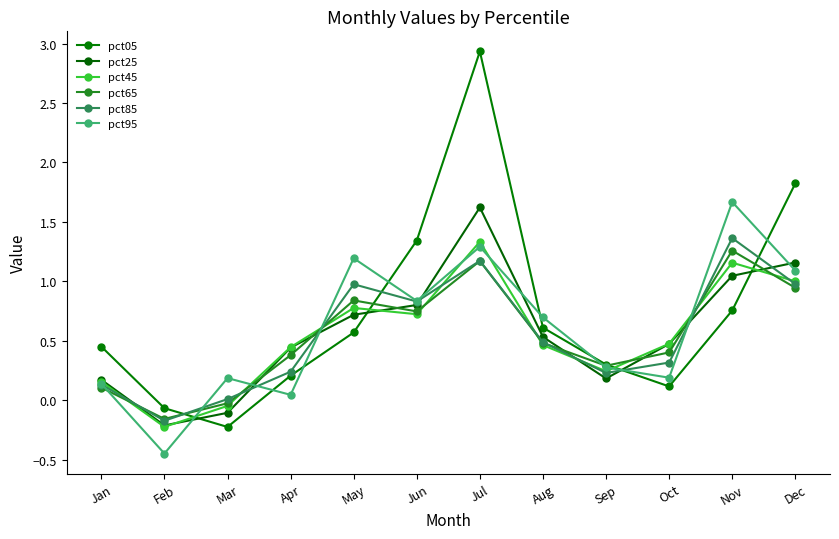

Is this an area chart (filled region under the line)?

No